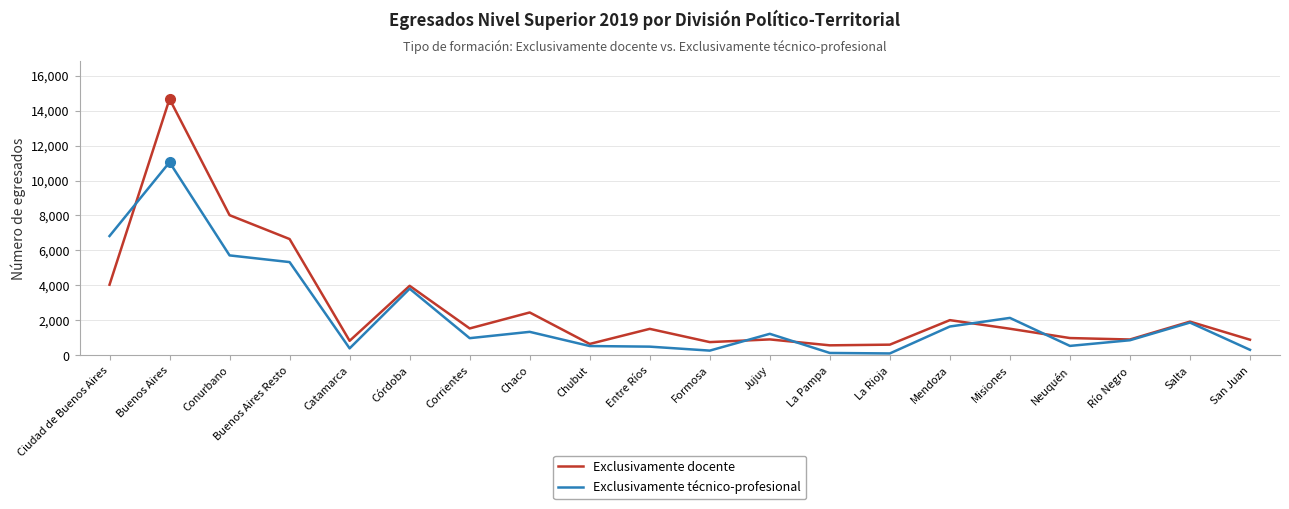

What is the total value across all series at Entre Ríos?

2002